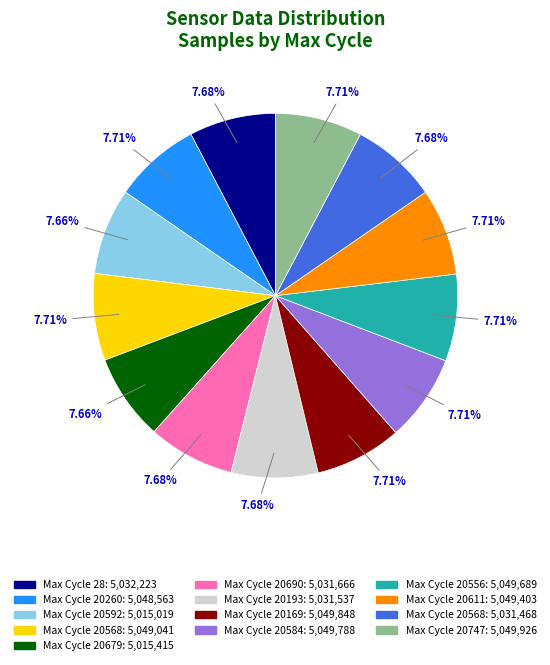

How many slices are in this pie chart?

13